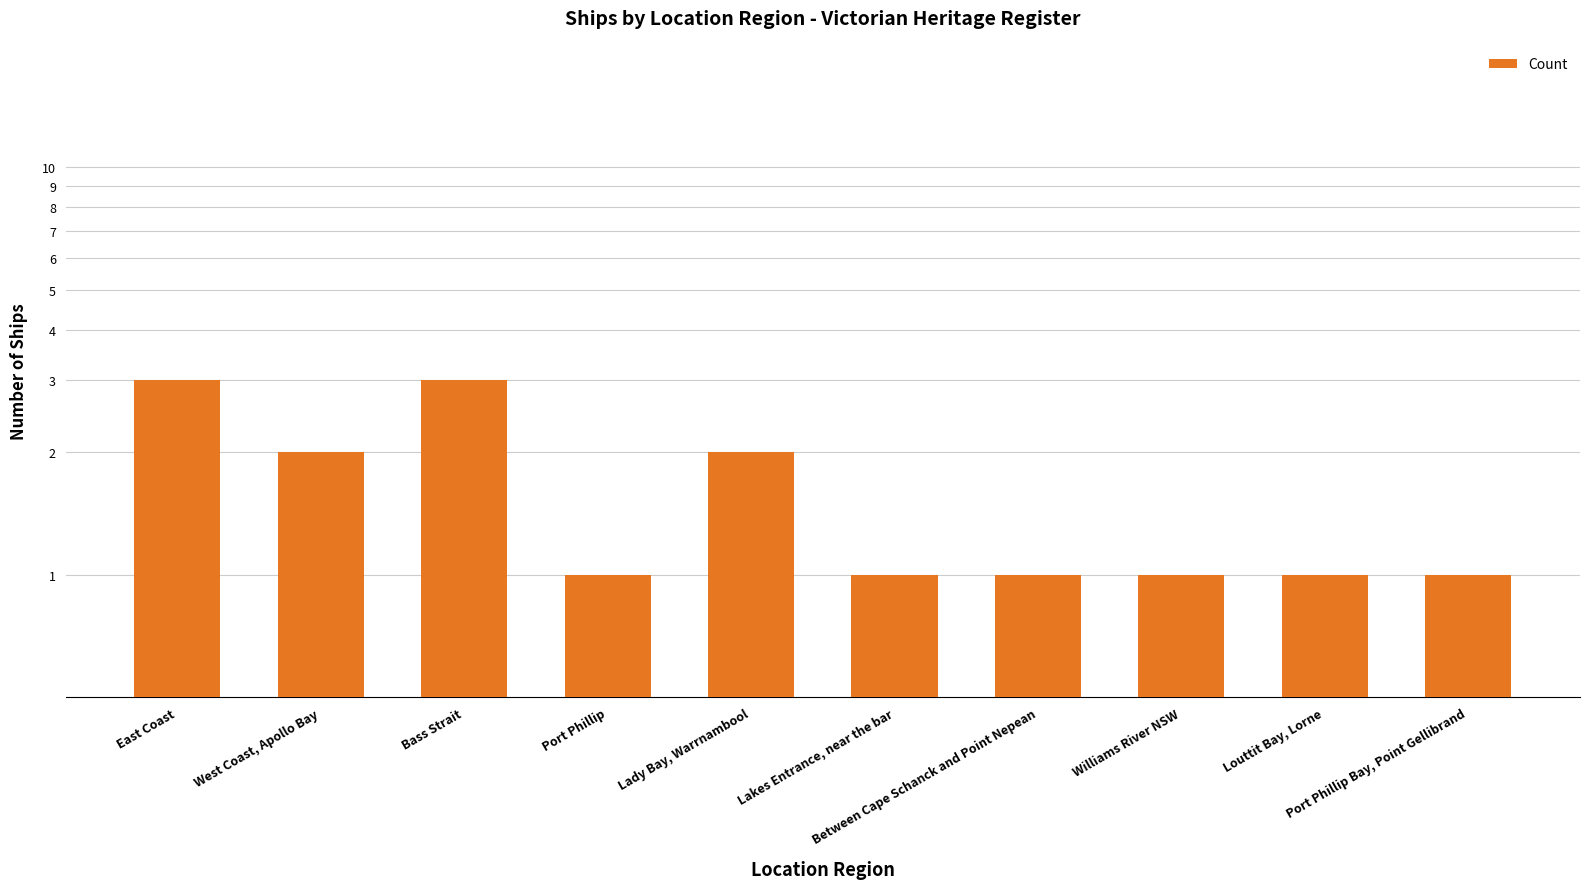

What is the sum of all values?

16